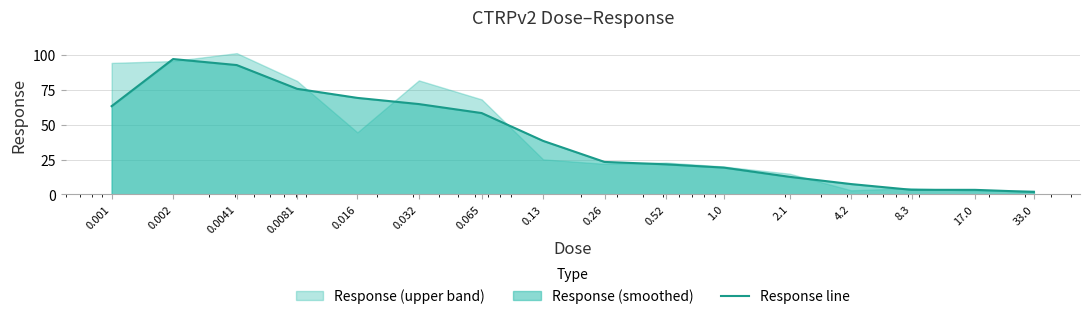

Rank the categories by value from lowest to highest.

33.0, 17.0, 8.3, 4.2, 2.1, 1.0, 0.52, 0.26, 0.13, 0.065, 0.001, 0.032, 0.016, 0.0081, 0.0041, 0.002